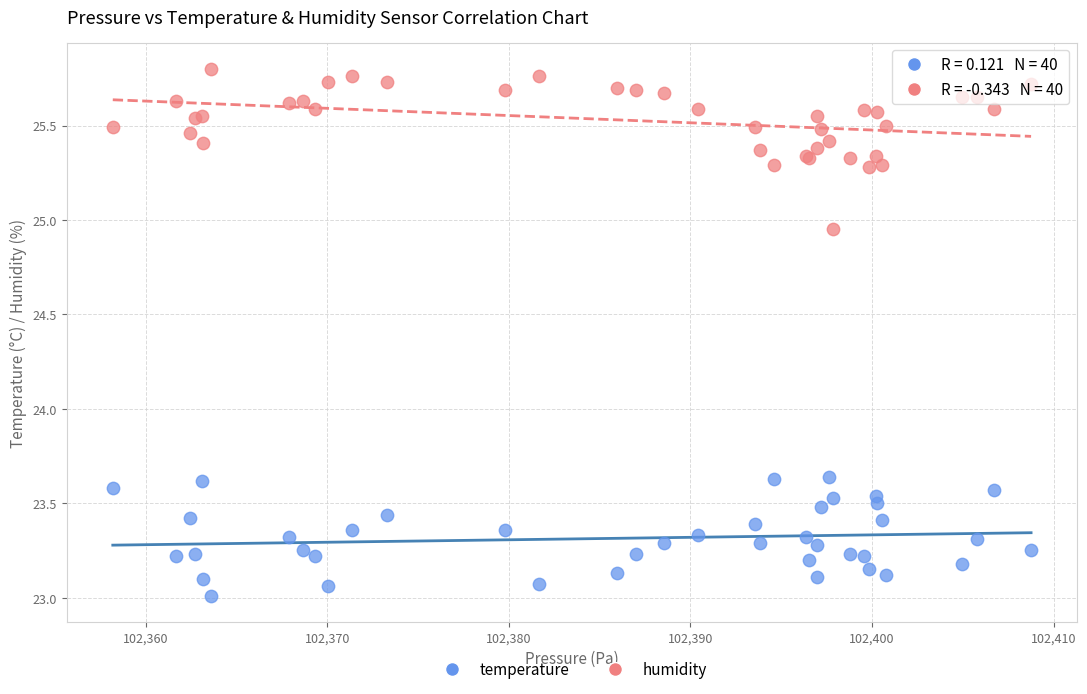

Which series reaches the maximum Y coordinate?

humidity